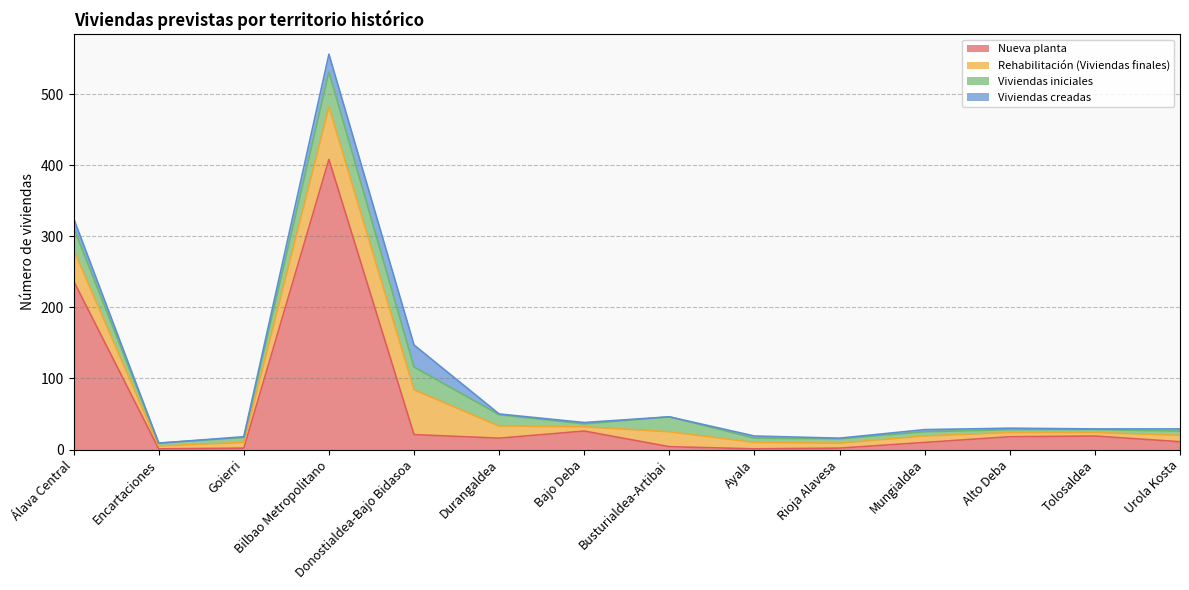

Which series has the largest total across all categories?

Nueva planta